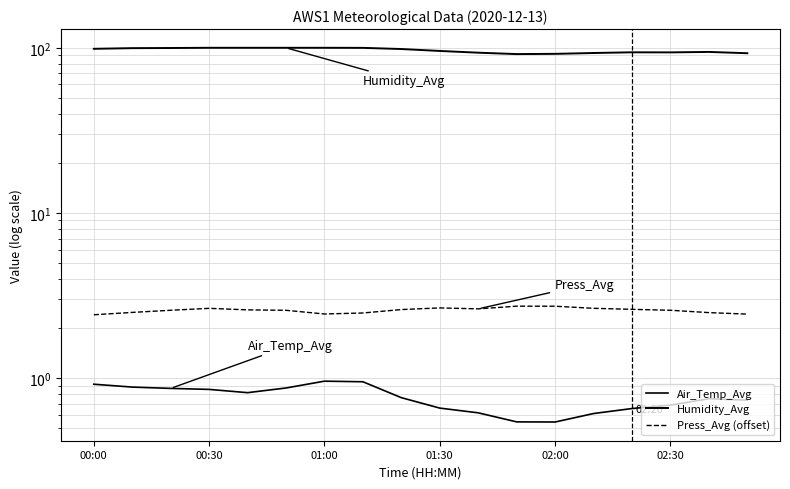

How many interior local peaks does the Humidity_Avg series have?

2